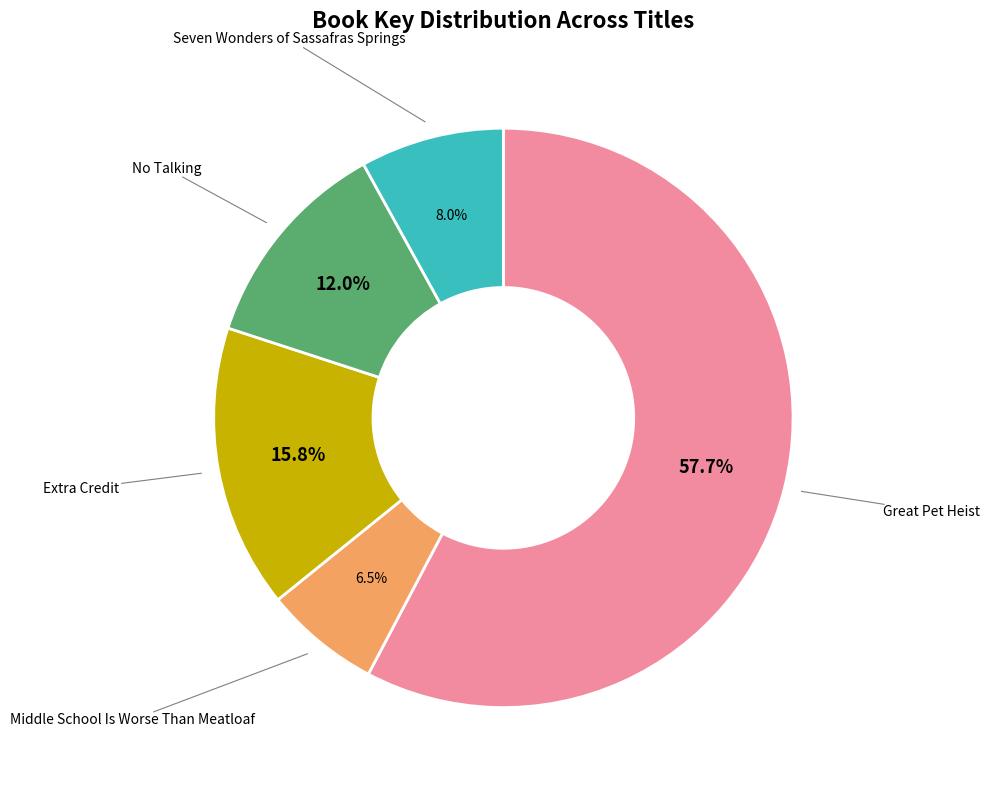

Between Seven Wonders of Sassafras Springs and Great Pet Heist, which is larger?

Great Pet Heist